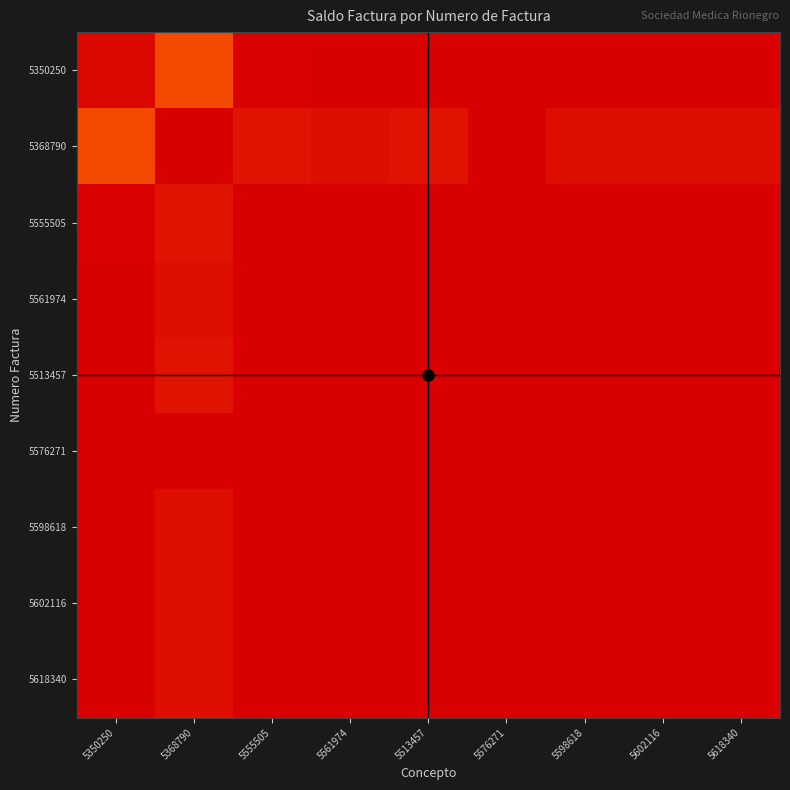

Count the number of categories in the chart.

9